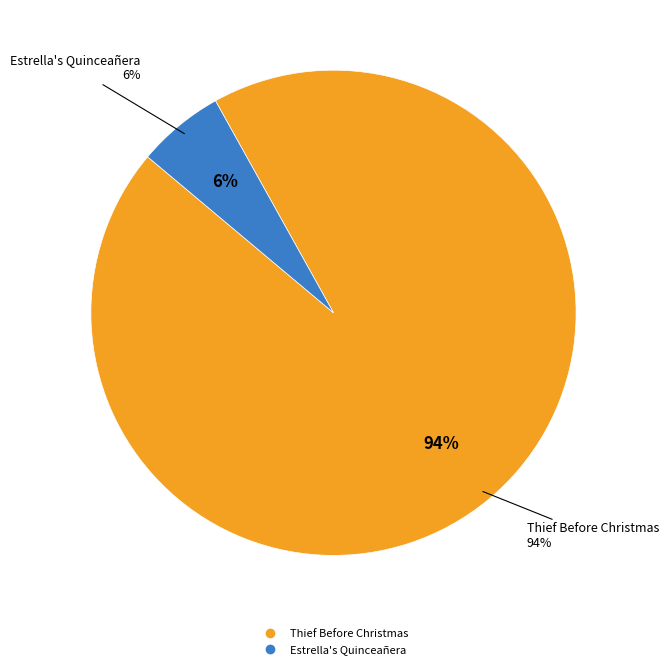

Which category has the smallest portion of the pie?

Estrella's Quinceañera